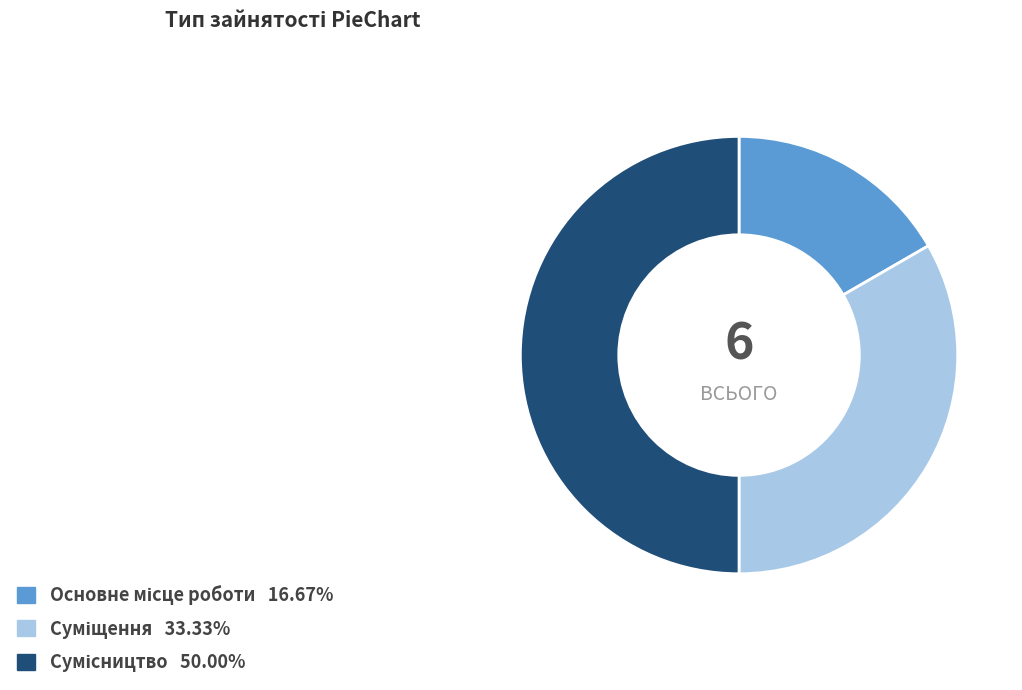

How many slices are in this pie chart?

3